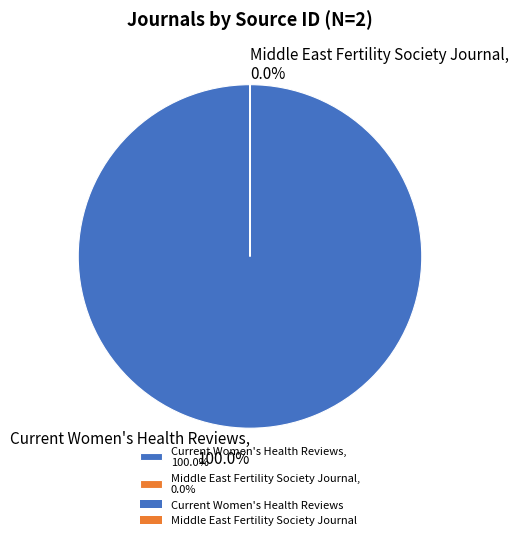

Rank the categories by value from highest to lowest.

Current Women's Health Reviews, Middle East Fertility Society Journal